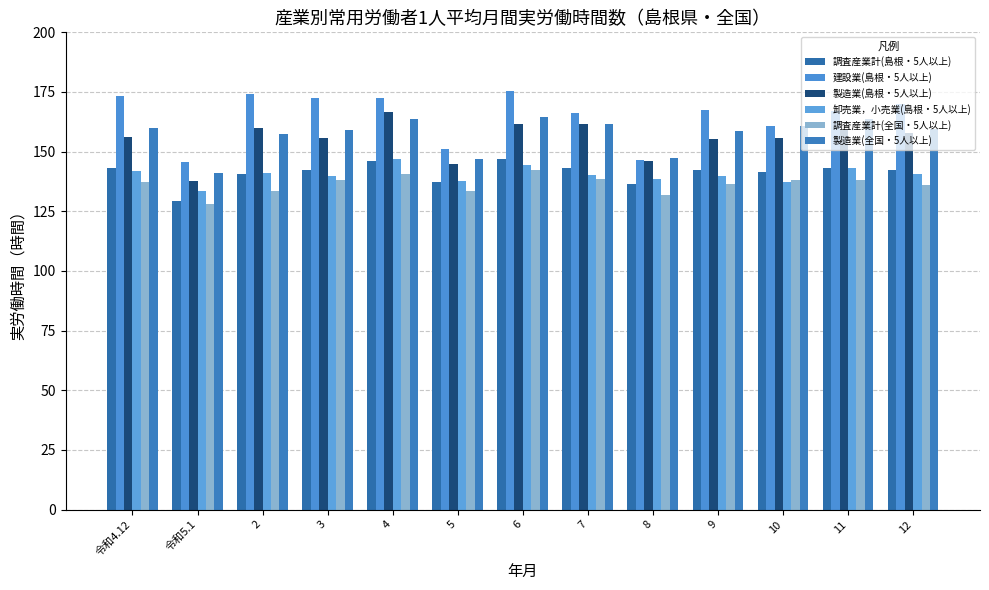

How many categories are shown in the chart?

13